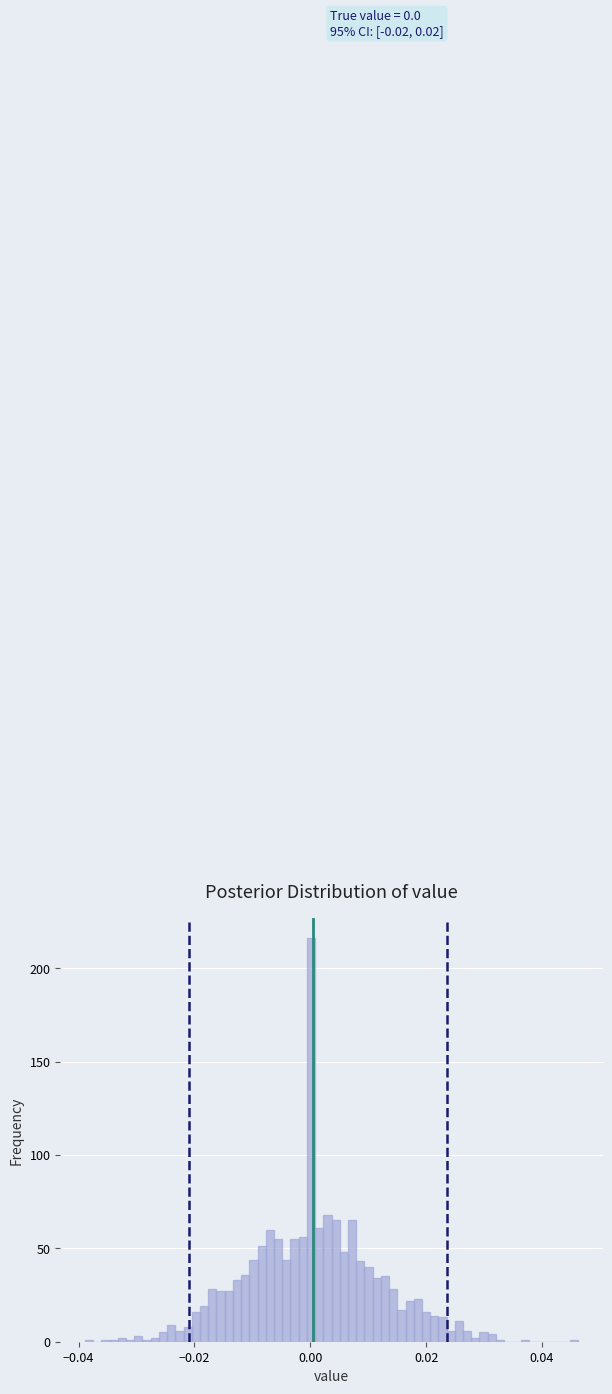

Read against the x-axis, roughly where is the centre of the tallest bar?

0.000